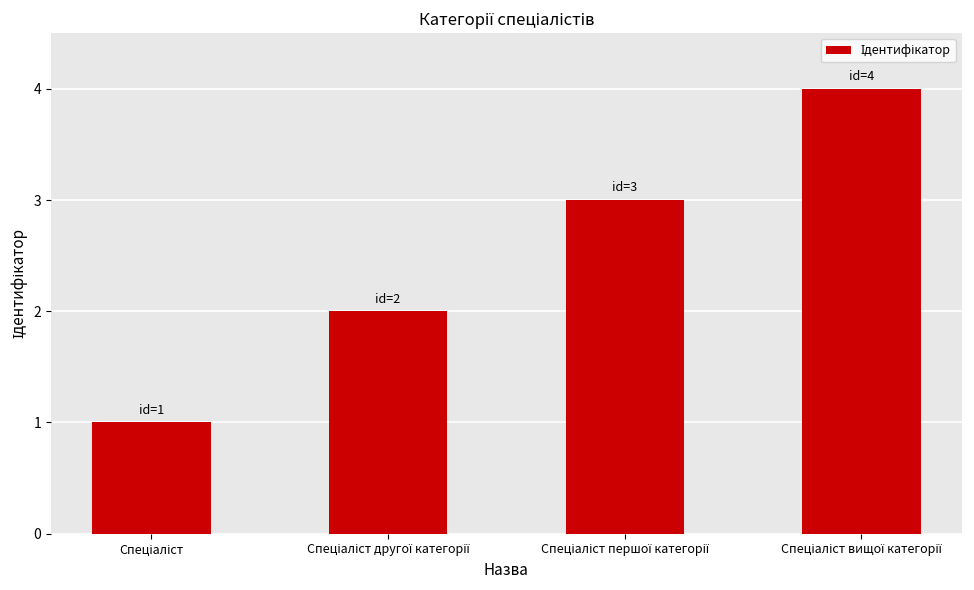

What is the sum of all values?

10